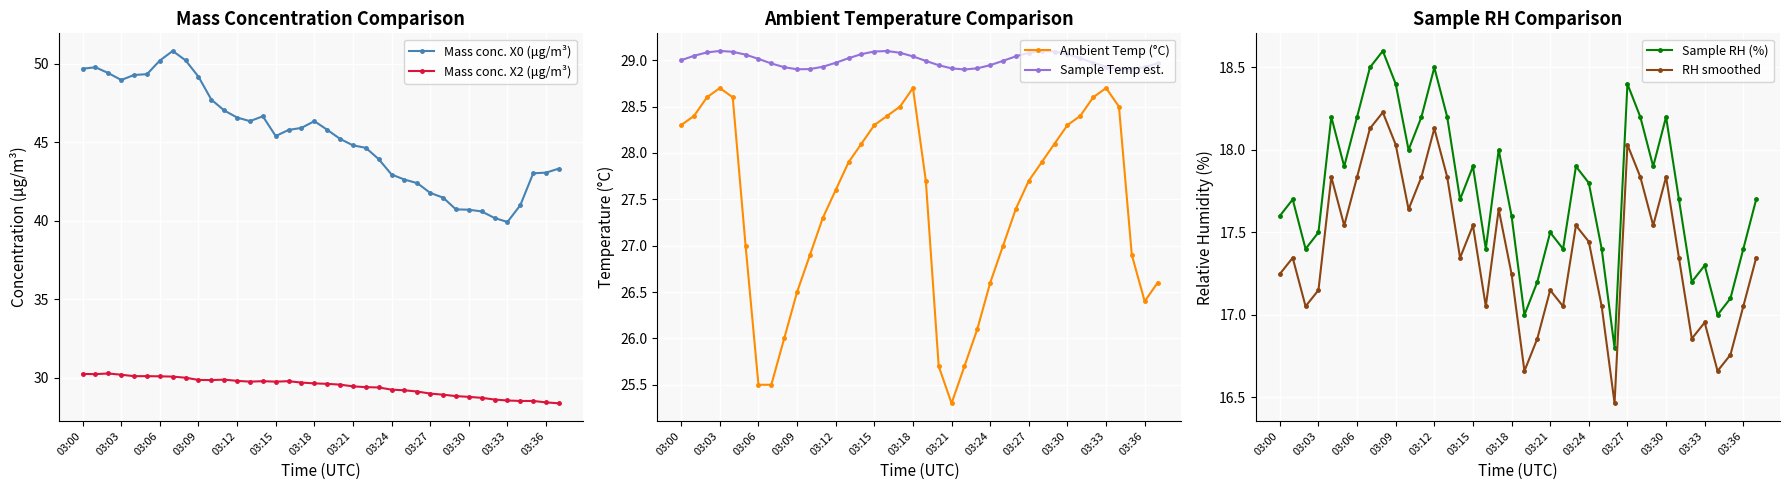

Rank the series at 34 from lowest to highest value.

RH smoothed, Sample RH (%), Ambient Temp (°C), Mass conc. X2 (μg/m³), Sample Temp est., Mass conc. X0 (μg/m³)